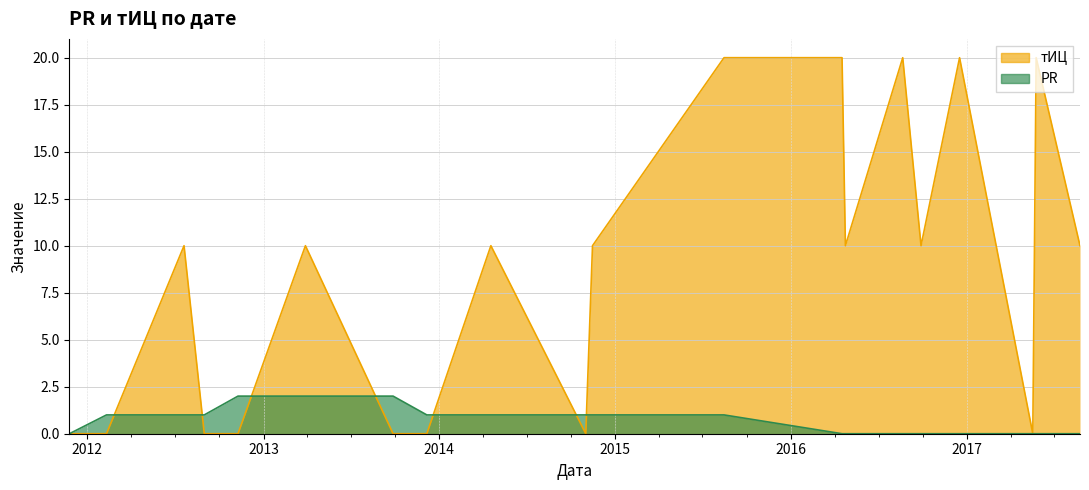

Where does the PR series first go above 1?

2012-11-09